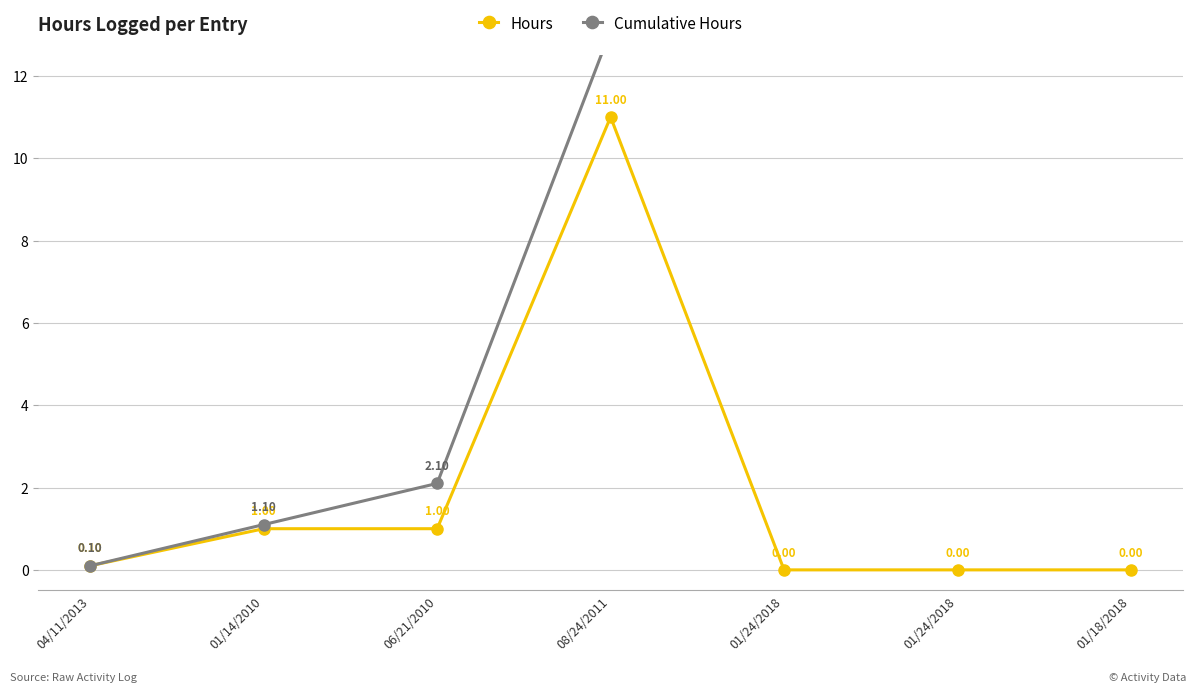

At which label does Hours reach its minimum?

01/24/2018